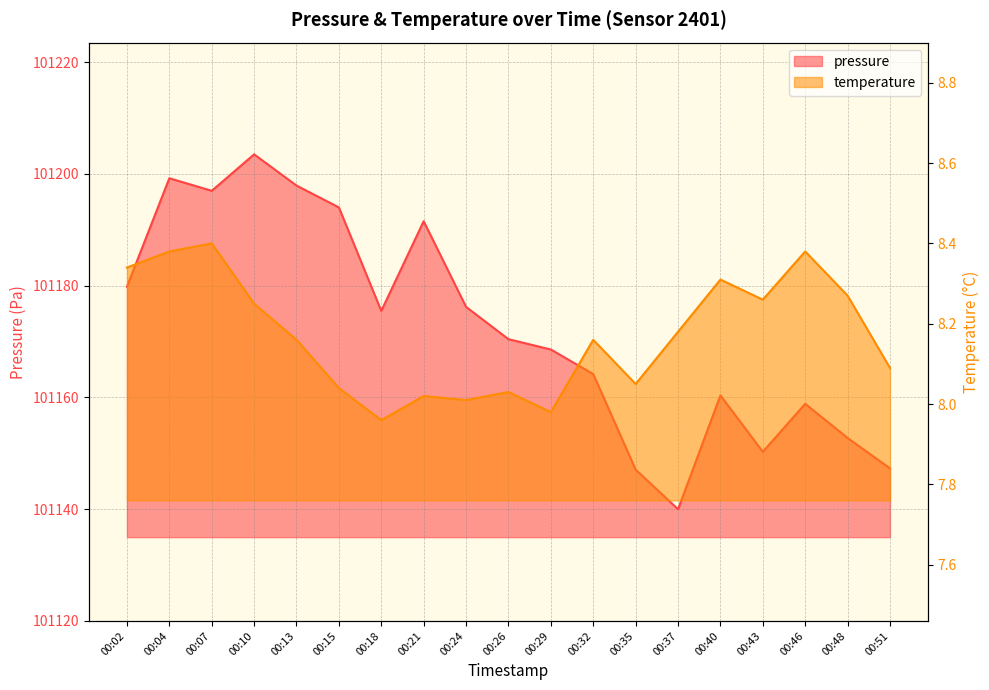

The value of pressure at 00:37 is 145373.4. True or false?

False